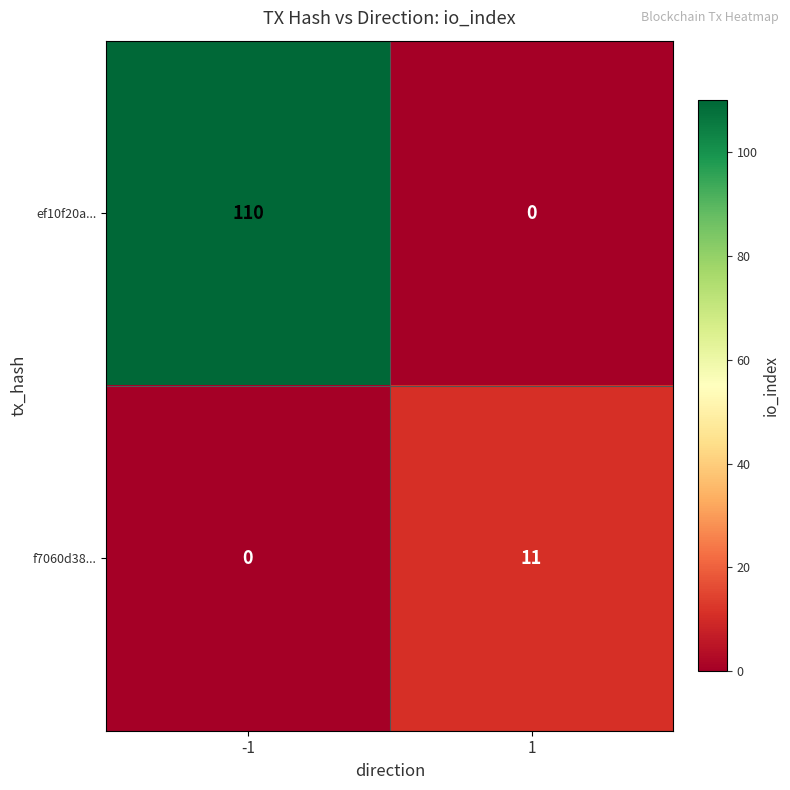

What is the approximate value of ef10f20a... at -1?

110